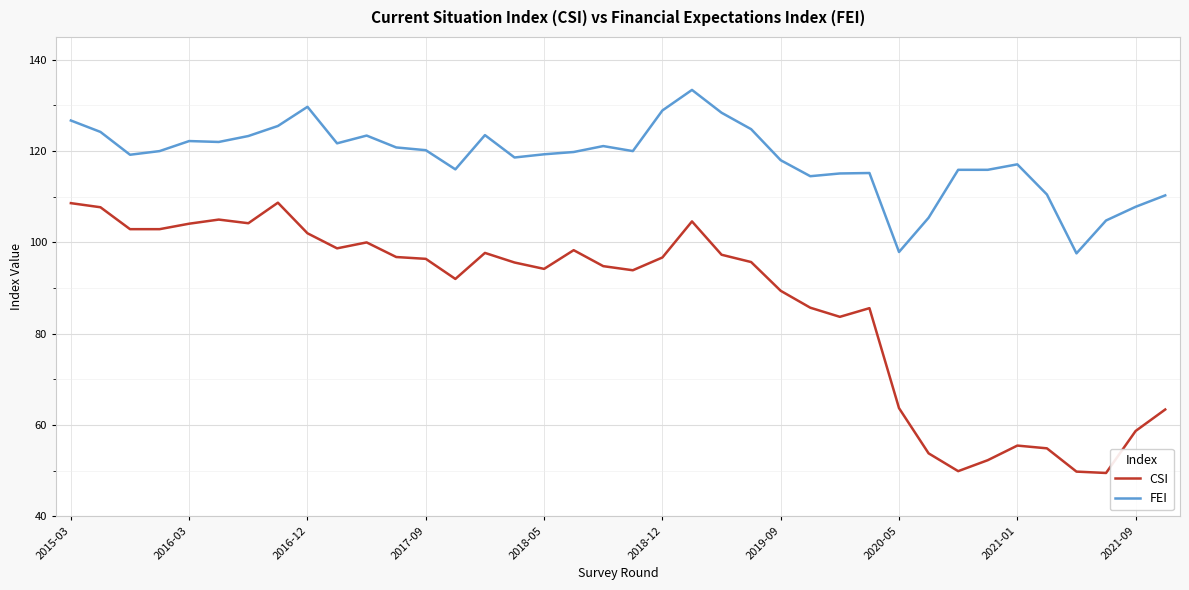

Which series has the largest total across all categories?

FEI